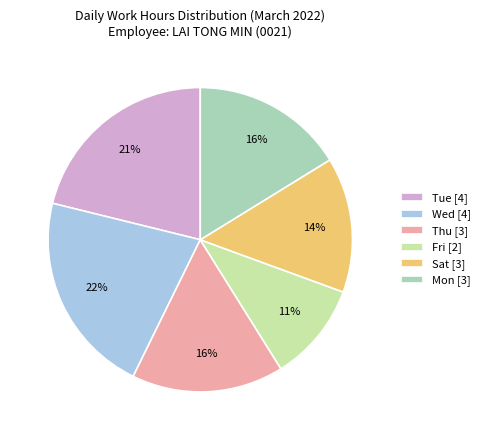

Combined, do Wed [4] and Fri [2] account for over 50%?

No